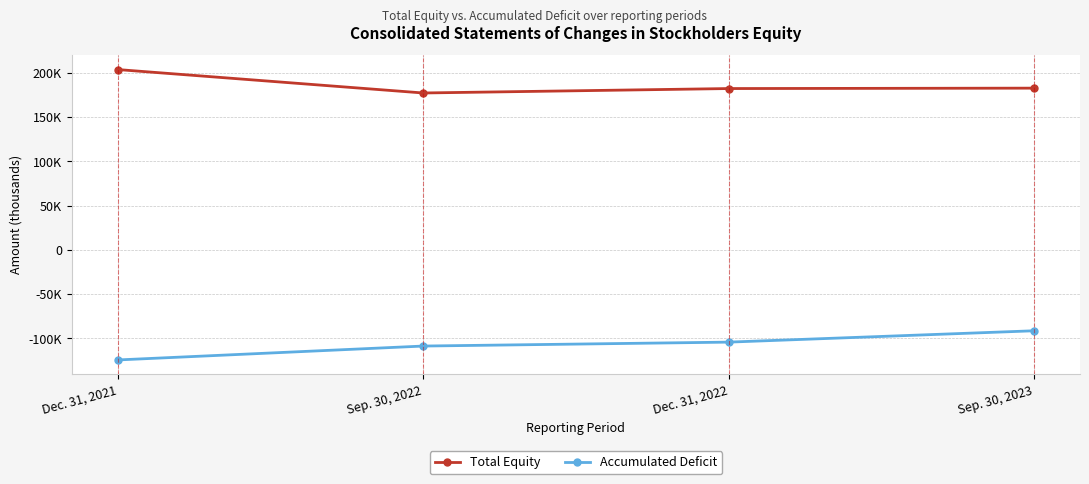

Is this an area chart (filled region under the line)?

No